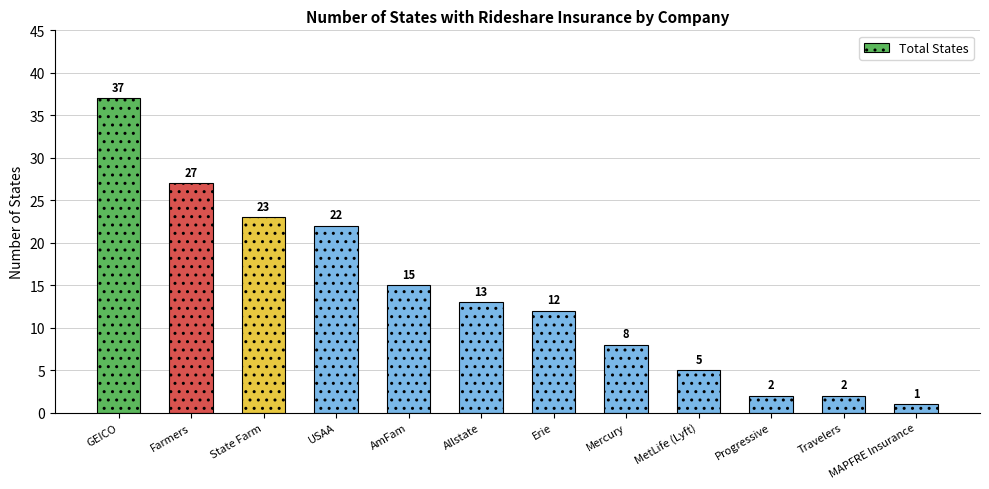

Reading left to right, transcribe all the data shown in this chart.

37	27	23	22	15	13	12	8	5	2	2	1